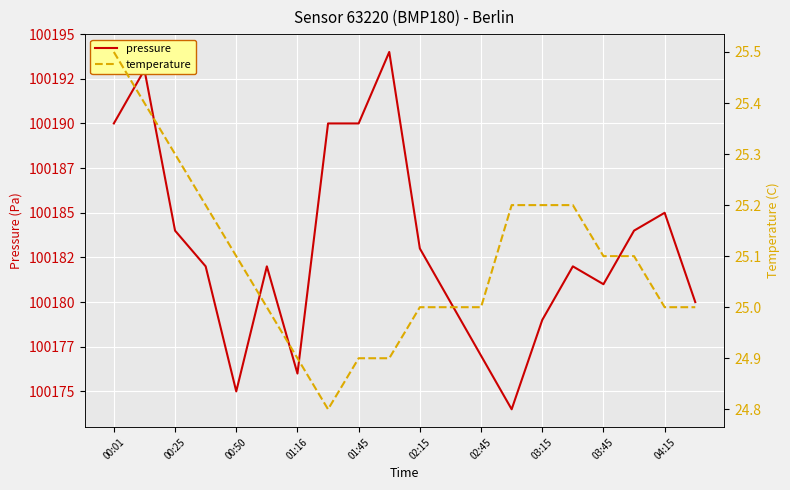

At 03:15, list the series in order from smallest to largest.

temperature, pressure